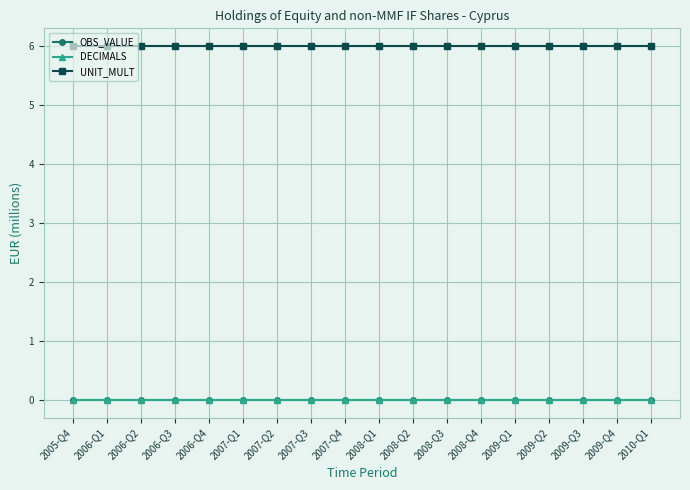

What value does the UNIT_MULT series have at 2006-Q3?

6